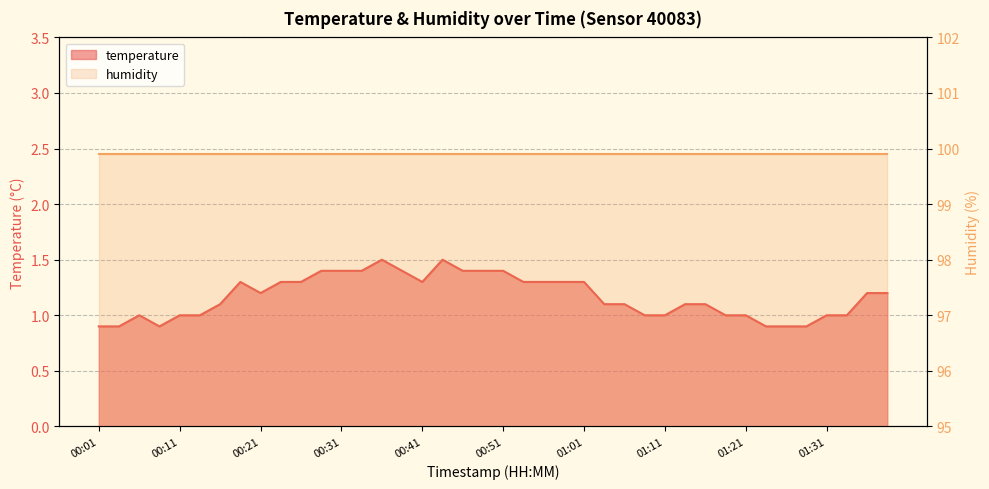

Between 00:24 and 00:06, which is larger?

00:24